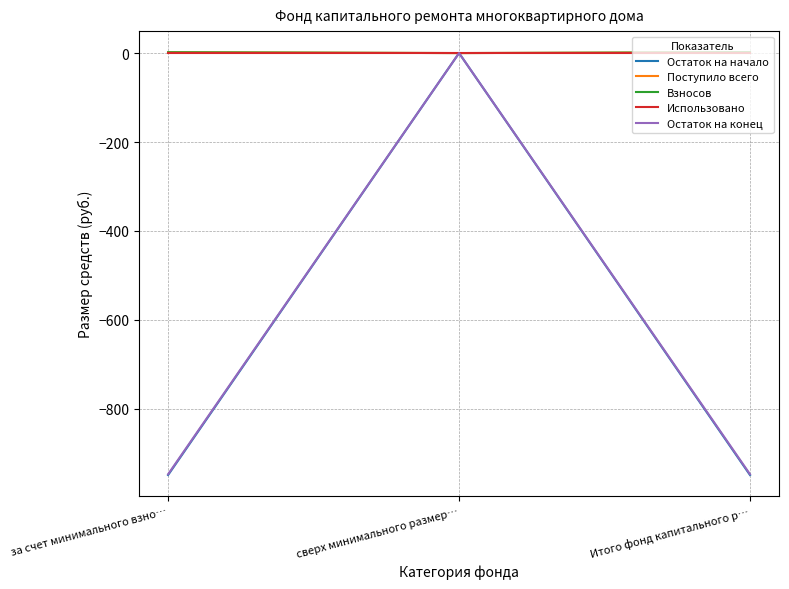

Does the chart display data point markers on the line(s)?

No